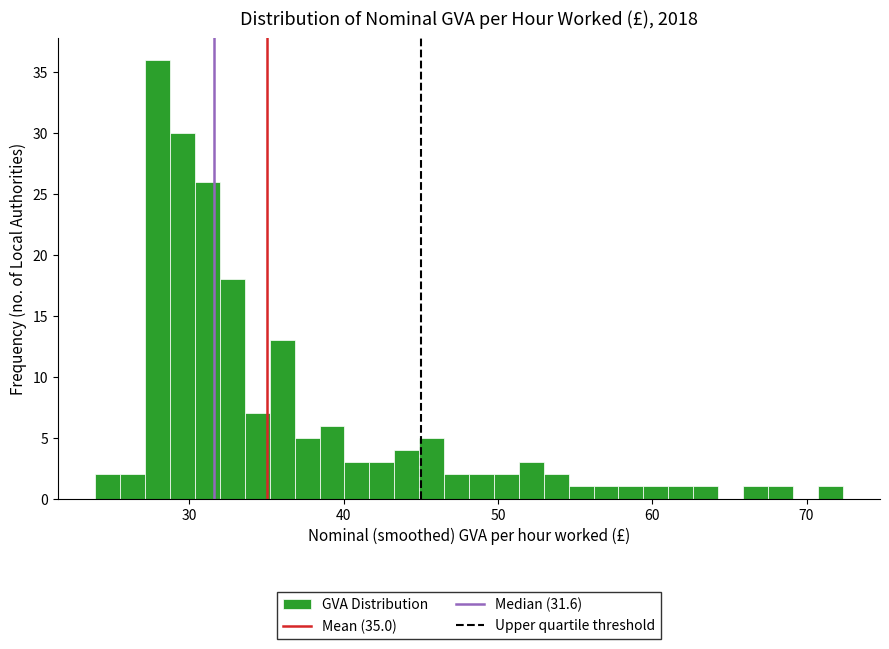

Around what value on the x-axis is the tallest bar? Give the approximate position of its centre, as read against the axis.

28